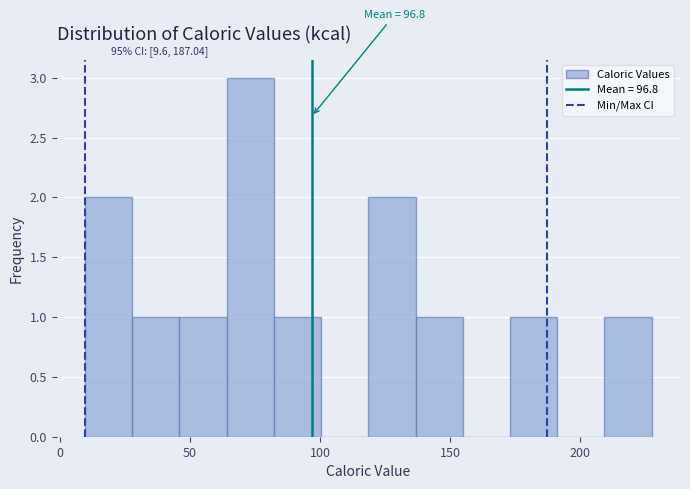

Around what value on the x-axis is the tallest bar? Give the approximate position of its centre, as read against the axis.

75